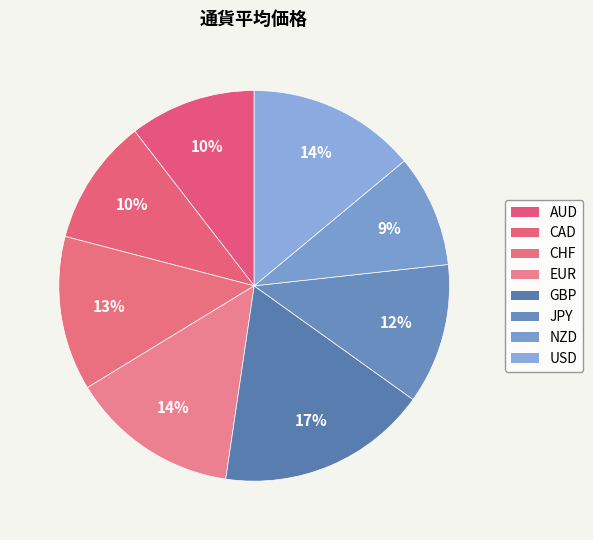

The USD slice represents 29% of the pie. True or false?

False